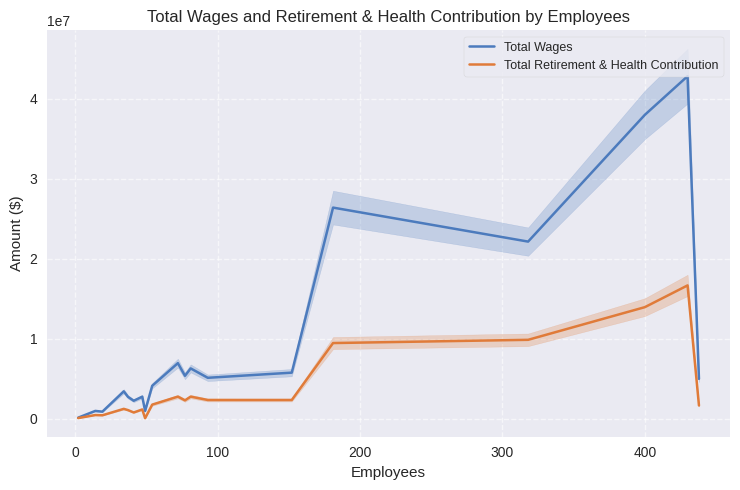

What is the average value of the Total Retirement & Health Contribution series?

3735746